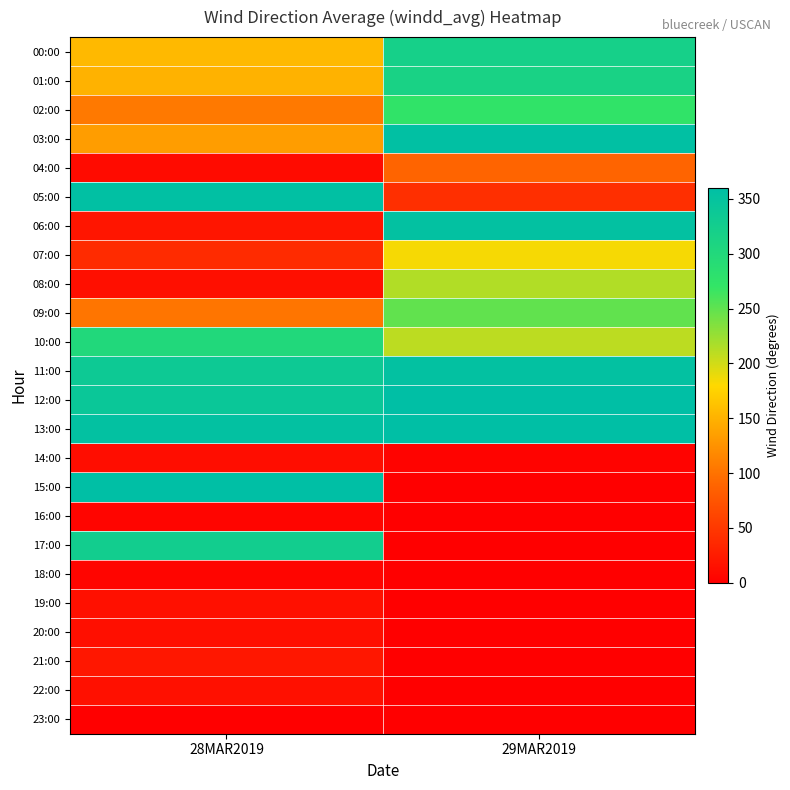

Reading right to left, transcribe all the data shown in this chart.

00:00: 29MAR2019=320	28MAR2019=156
01:00: 29MAR2019=314	28MAR2019=150
02:00: 29MAR2019=274	28MAR2019=106
03:00: 29MAR2019=356	28MAR2019=134
04:00: 29MAR2019=89	28MAR2019=11
05:00: 29MAR2019=42	28MAR2019=356
06:00: 29MAR2019=353	28MAR2019=19
07:00: 29MAR2019=184	28MAR2019=38
08:00: 29MAR2019=214	28MAR2019=14
09:00: 29MAR2019=249	28MAR2019=102
10:00: 29MAR2019=209	28MAR2019=300
11:00: 29MAR2019=354	28MAR2019=335
12:00: 29MAR2019=359	28MAR2019=341
13:00: 29MAR2019=359	28MAR2019=353
14:00: 29MAR2019=3	28MAR2019=12
15:00: 29MAR2019=1	28MAR2019=359
16:00: 29MAR2019=0	28MAR2019=5
17:00: 29MAR2019=0	28MAR2019=327
18:00: 29MAR2019=0	28MAR2019=5
19:00: 29MAR2019=0	28MAR2019=15
20:00: 29MAR2019=0	28MAR2019=14
21:00: 29MAR2019=0	28MAR2019=21
22:00: 29MAR2019=0	28MAR2019=15
23:00: 29MAR2019=0	28MAR2019=0